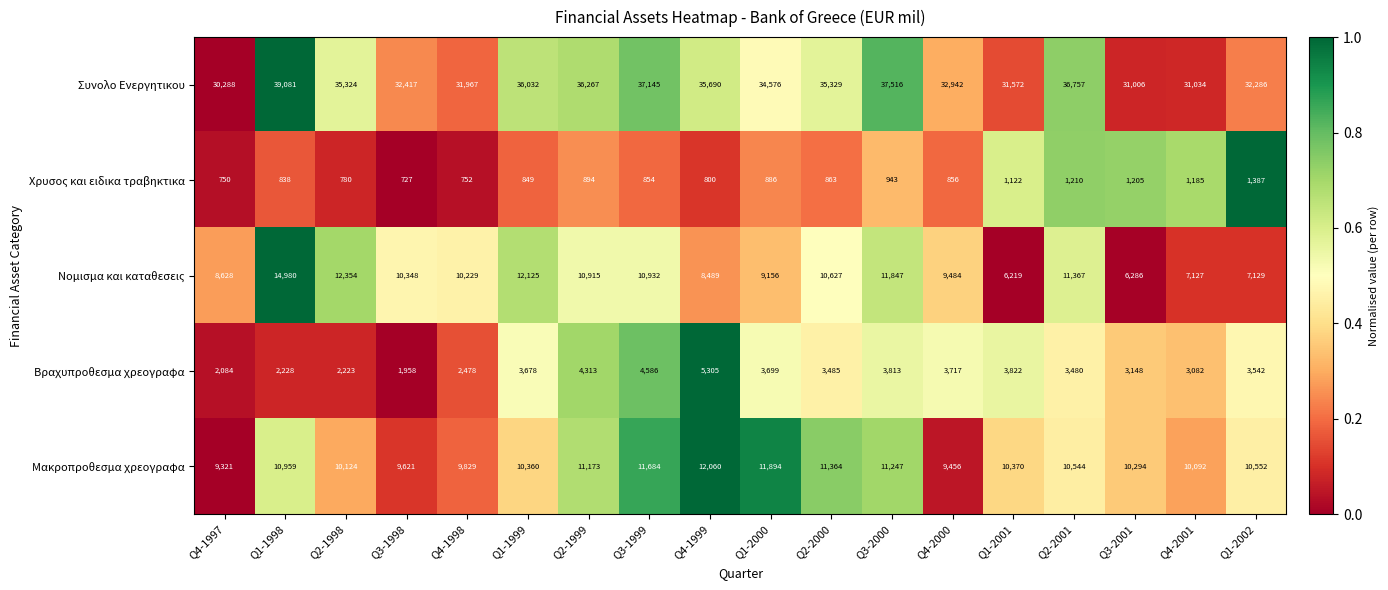

Which category has the lowest value in the Συνολο Ενεργητικου series?

Q4-1997